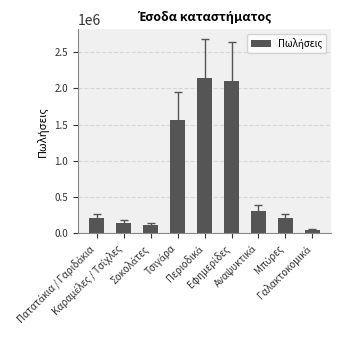

What is the value of the 3rd bar from the left?

120000